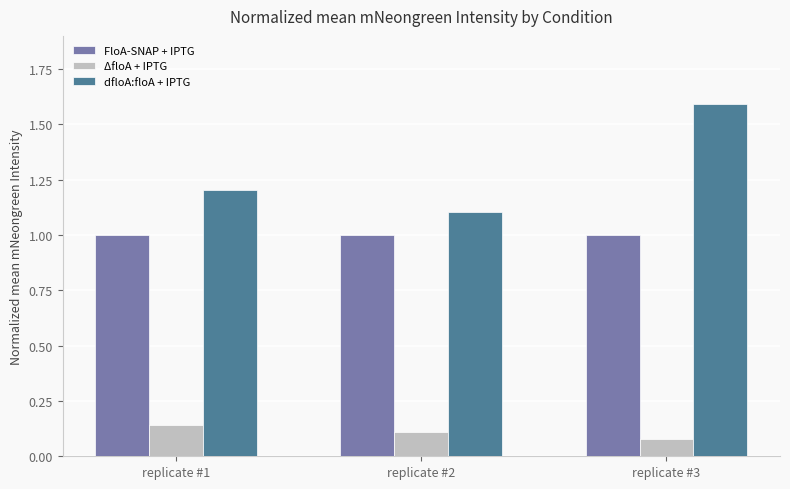

Count the number of data series in this chart.

3